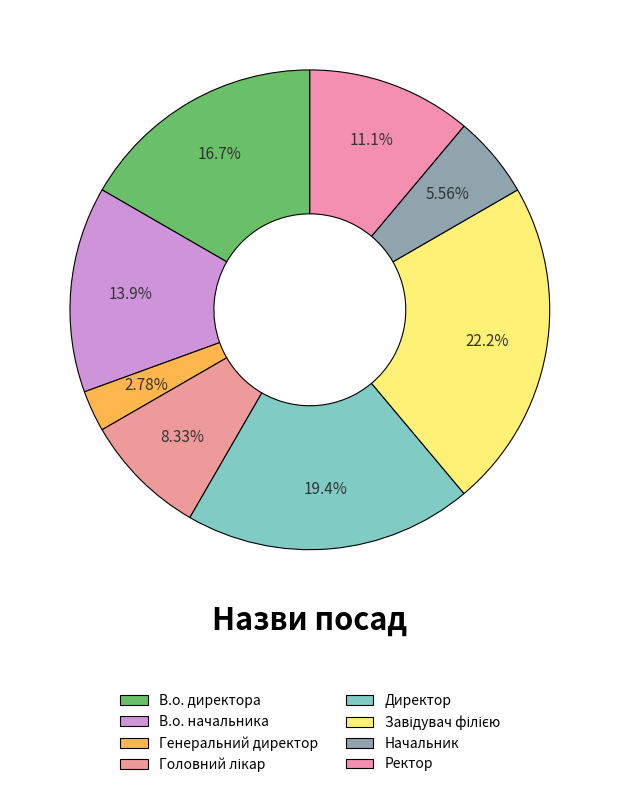

How many slices are in this pie chart?

8